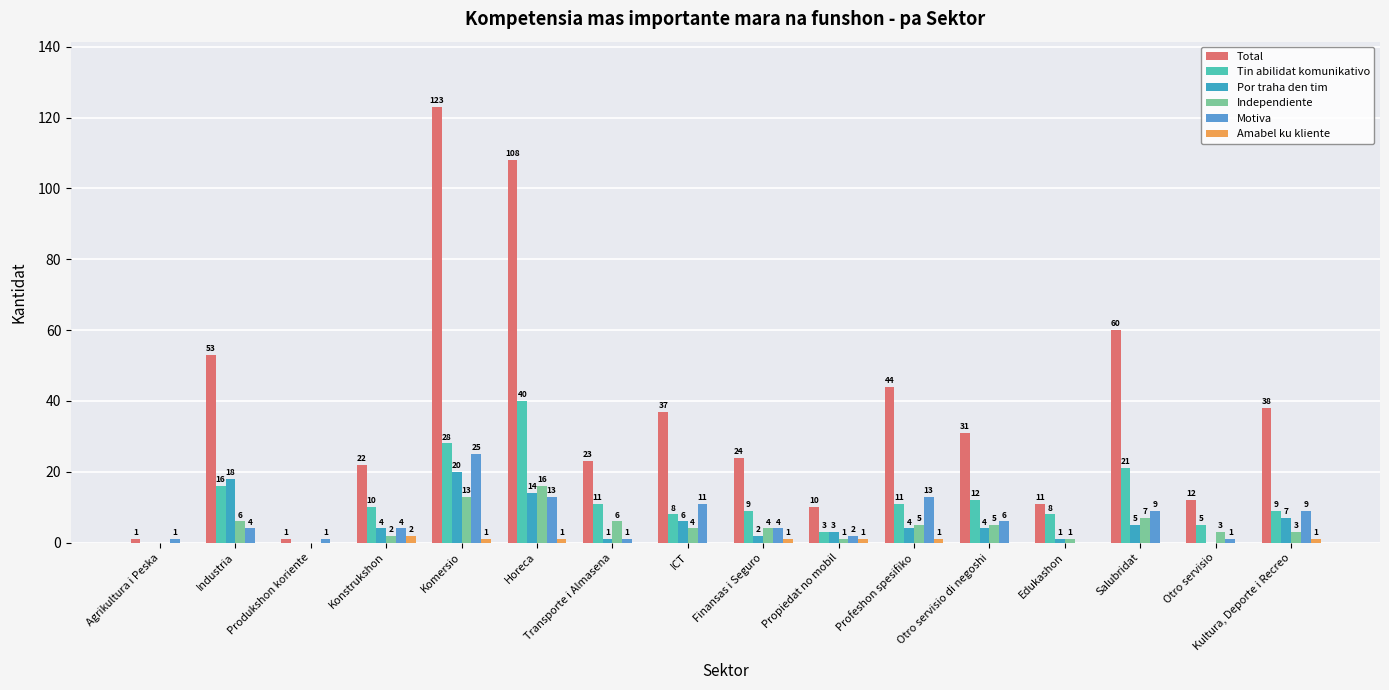

What are all the series names shown in the legend?

Total, Tin abilidat komunikativo, Por traha den tim, Independiente, Motiva, Amabel ku kliente